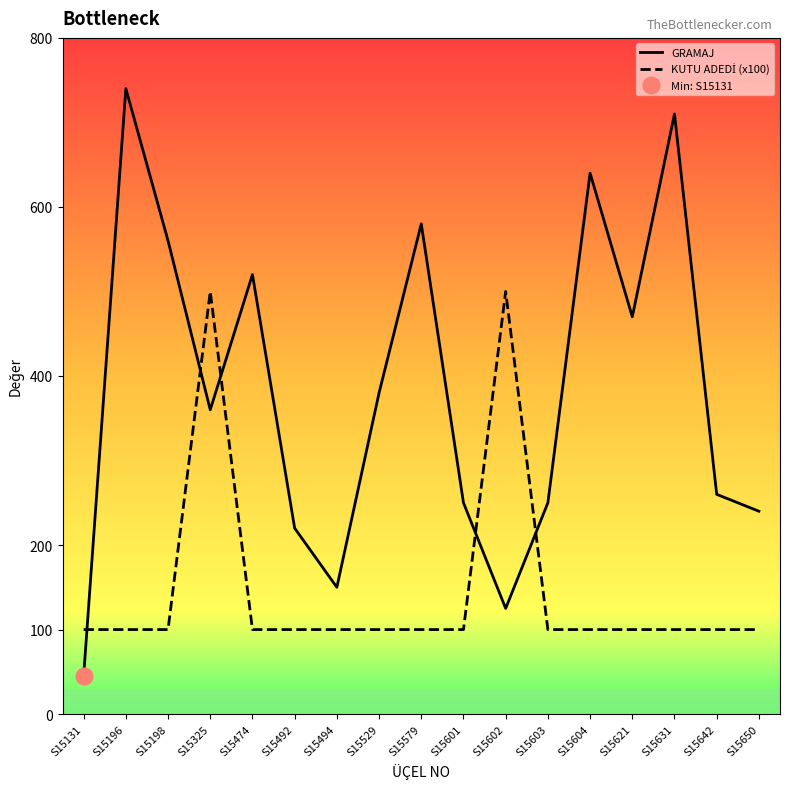

Is this an area chart (filled region under the line)?

No